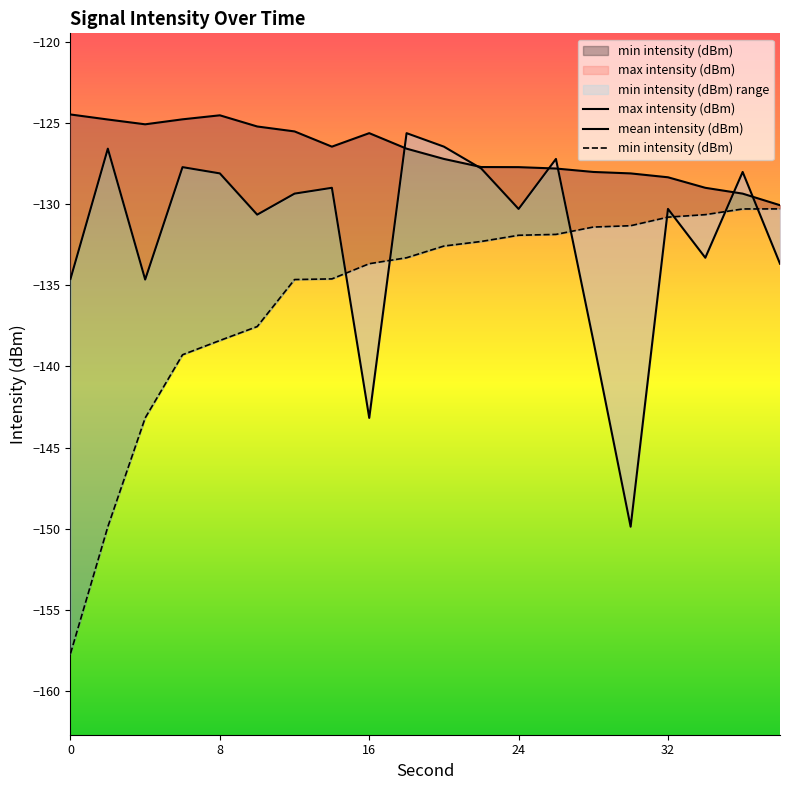

Reading left to right, transcribe all the data shown in this chart.

max intensity (dBm): -124.5	-124.8	-125.1	-124.8	-124.5	-125.2	-125.5	-126.5	-125.6	-126.6	-127.2	-127.7	-127.7	-127.8	-128.0	-128.1	-128.3	-129.0	-129.4	-130.1
mean intensity (dBm): -134.6	-126.6	-134.6	-127.7	-128.1	-130.6	-129.4	-129.0	-143.2	-125.6	-126.5	-127.8	-130.3	-127.2	-138.4	-149.9	-130.3	-133.3	-128.0	-133.7
min intensity (dBm): -157.7	-149.9	-143.2	-139.3	-138.4	-137.5	-134.6	-134.6	-133.7	-133.3	-132.6	-132.3	-131.9	-131.9	-131.4	-131.3	-130.8	-130.6	-130.3	-130.3